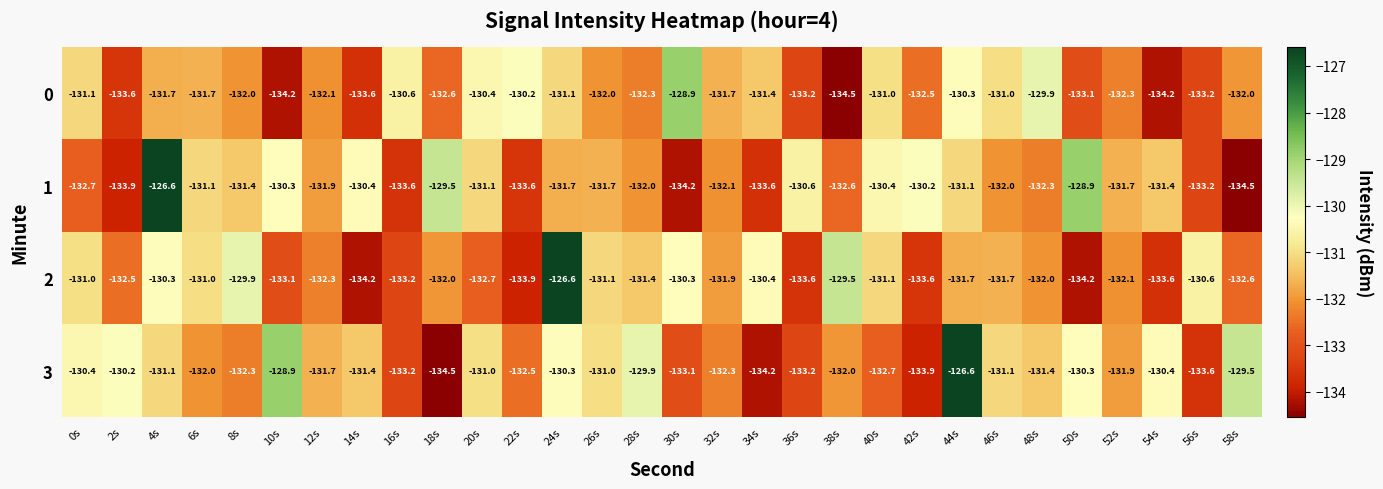

How many values in the 2 series are below -131?

21